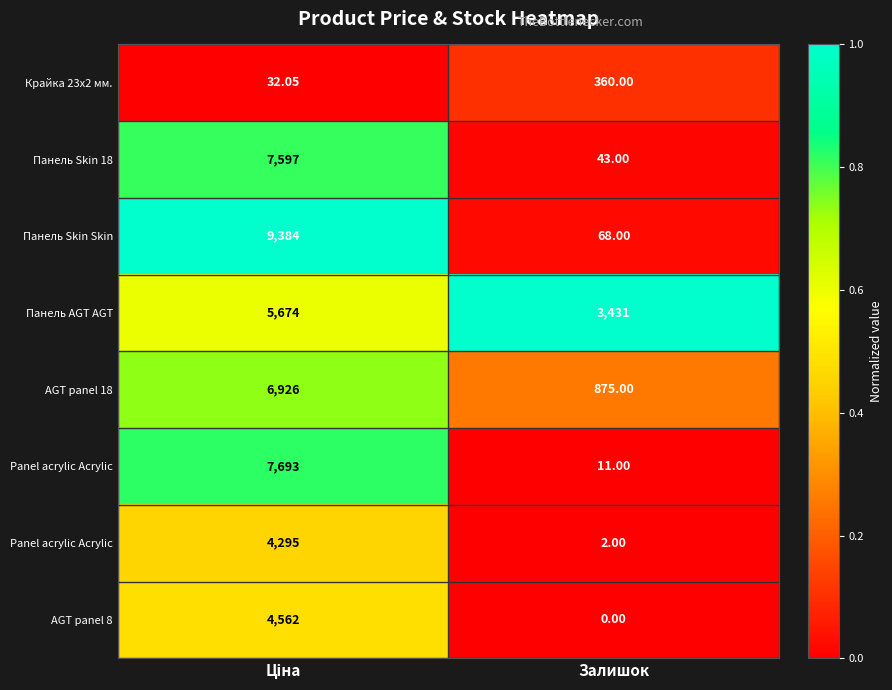

Which has a higher value, Залишок or Ціна?

Залишок